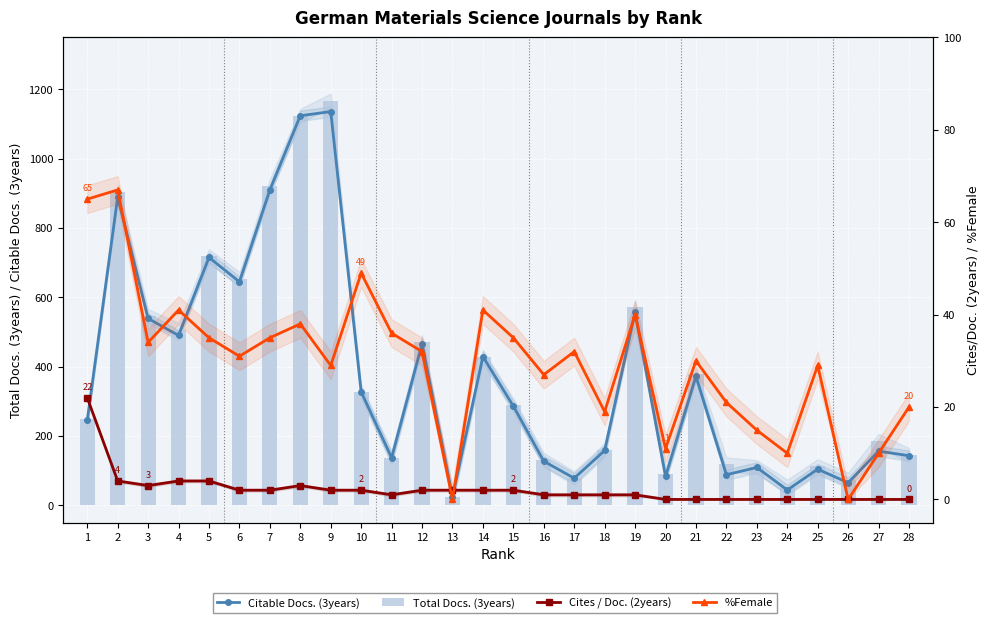

What is the value of the Total Docs. (3years) bar at the 9th from the left?

1168